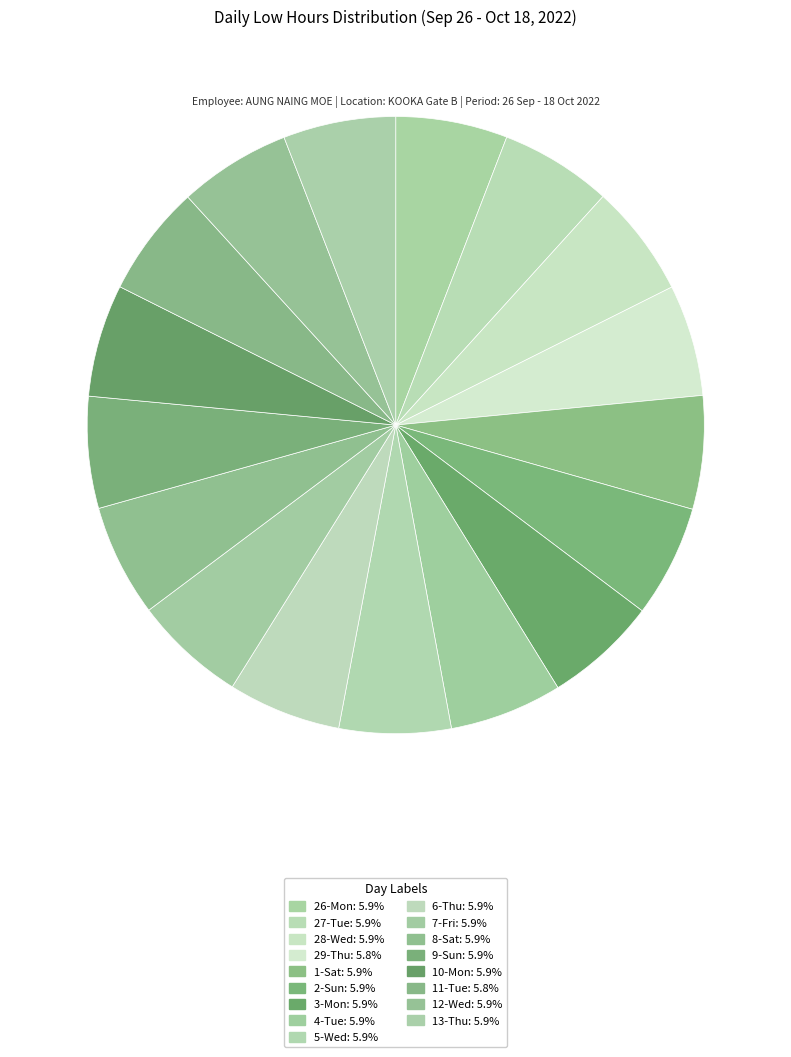

How many segments does this pie chart have?

17